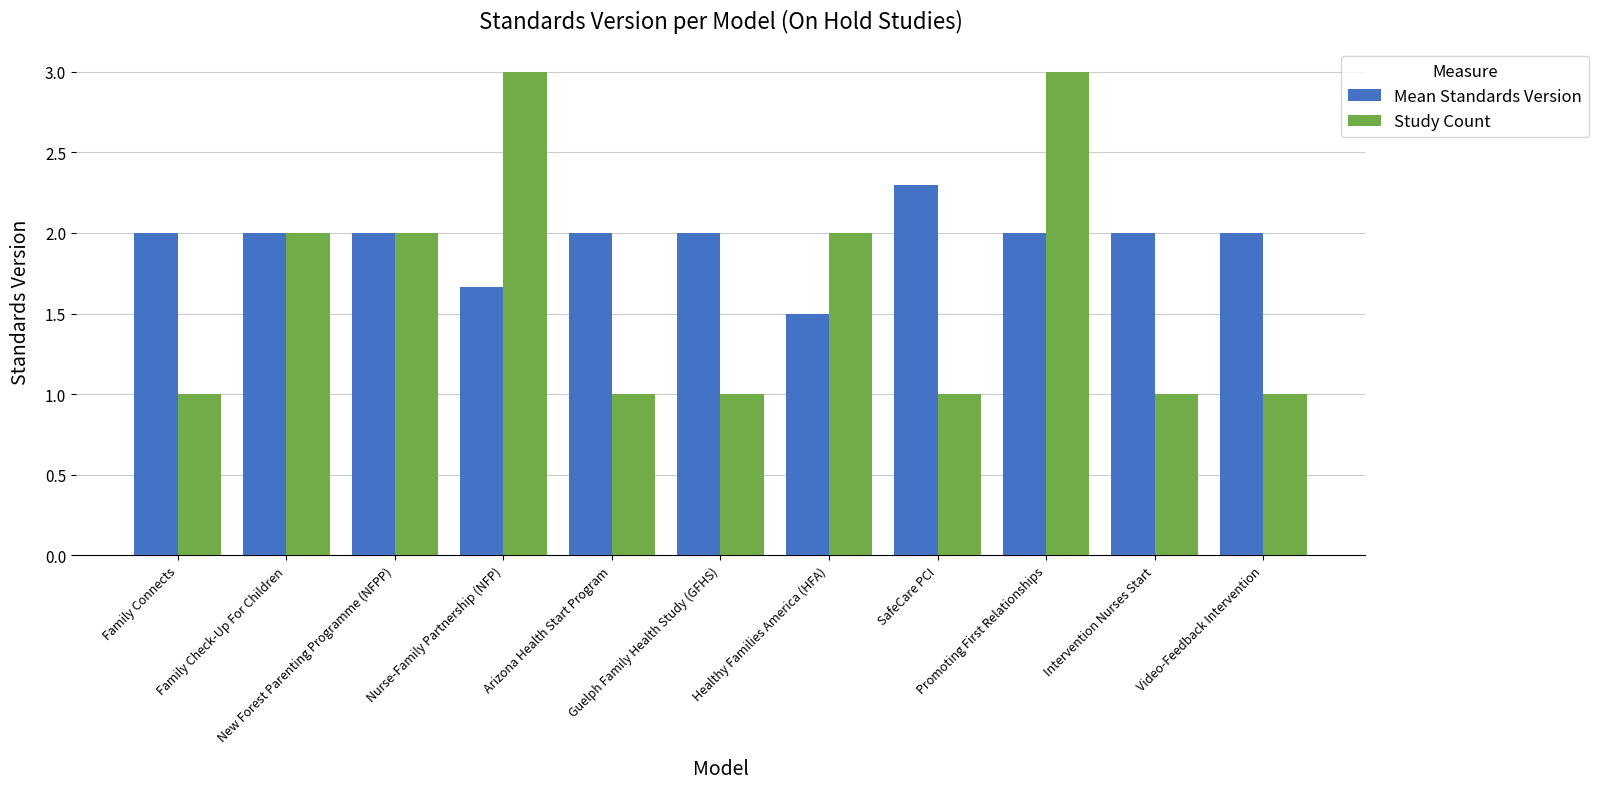

Is the value of Mean Standards Version at Intervention Nurses Start greater than the value of Study Count at Video-Feedback Intervention?

Yes